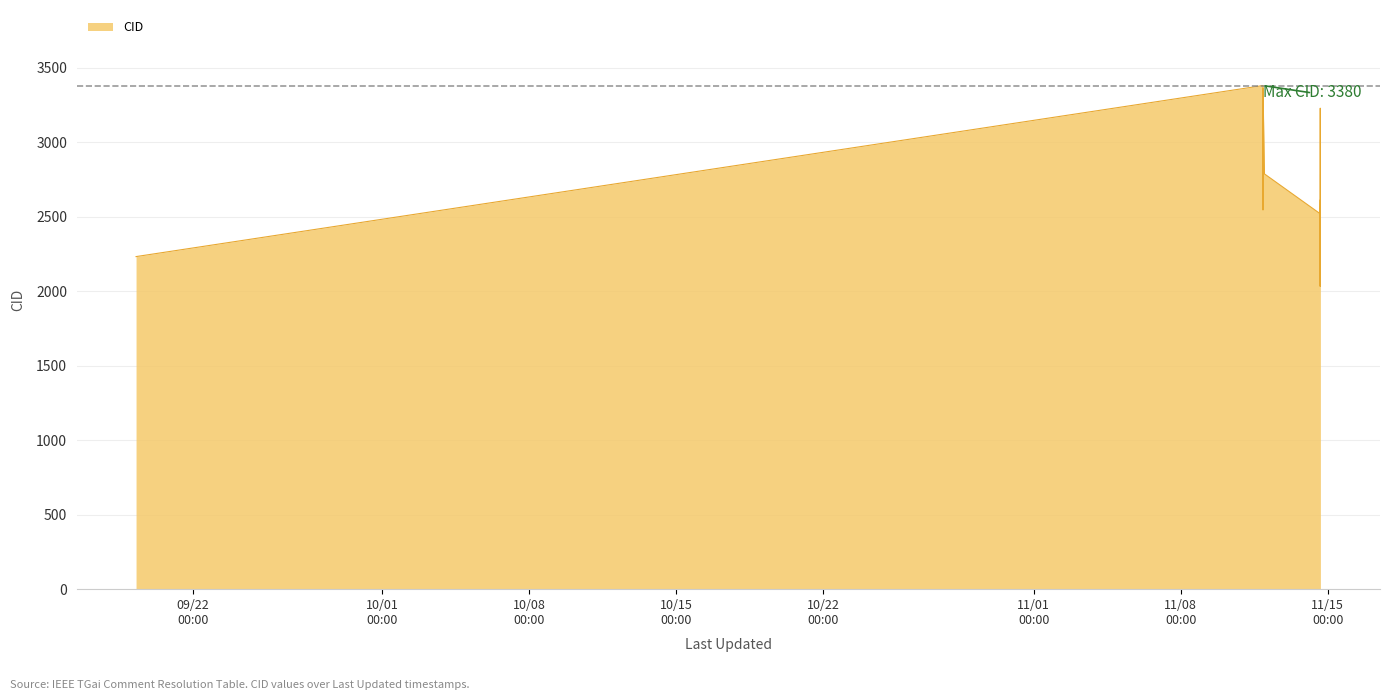

Rank the categories by value from highest to lowest.

2013-11-11 22:00:27, 2013-11-11 22:00:27, 2013-11-11 22:00:27, 2013-11-14 15:23:48, 2013-11-11 23:40:40, 2013-11-14 15:23:35, 2013-11-11 22:00:27, 2013-11-14 15:34:22, 2013-11-11 22:00:27, 2013-11-14 15:13:01, 2013-11-14 15:14:06, 2013-11-14 15:24:25, 2013-11-14 15:23:20, 2013-11-14 15:23:10, 2013-11-14 15:22:16, 2013-11-14 15:21:40, 2013-11-14 15:21:11, 2013-11-14 15:20:54, 2013-11-14 15:13:49, 2013-09-19 06:54:25, 2013-11-14 15:34:51, 2013-11-14 15:34:38, 2013-11-14 15:24:01, 2013-11-14 15:22:03, 2013-11-14 15:20:33, 2013-11-14 15:19:56, 2013-11-14 15:19:45, 2013-11-14 15:20:10